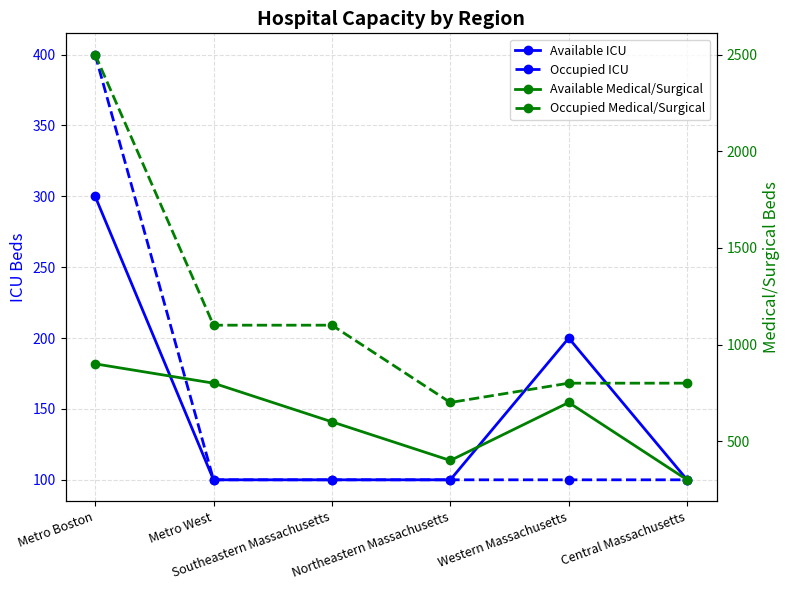

How many lines are shown in the chart?

4